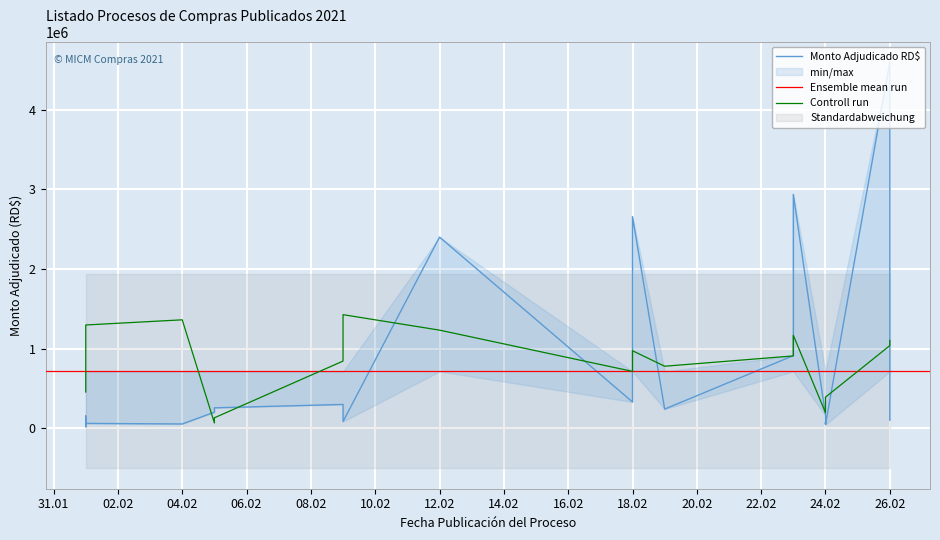

Between 2021-02-24 and 2021-02-24, which series saw the biggest shift?

Monto Adjudicado RD$